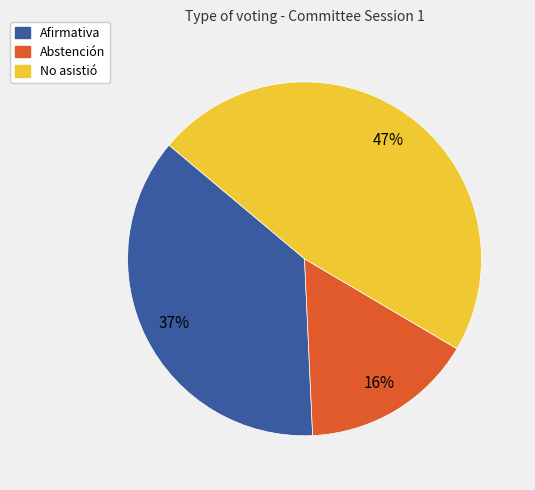

What is the smallest slice in the pie chart?

Abstención